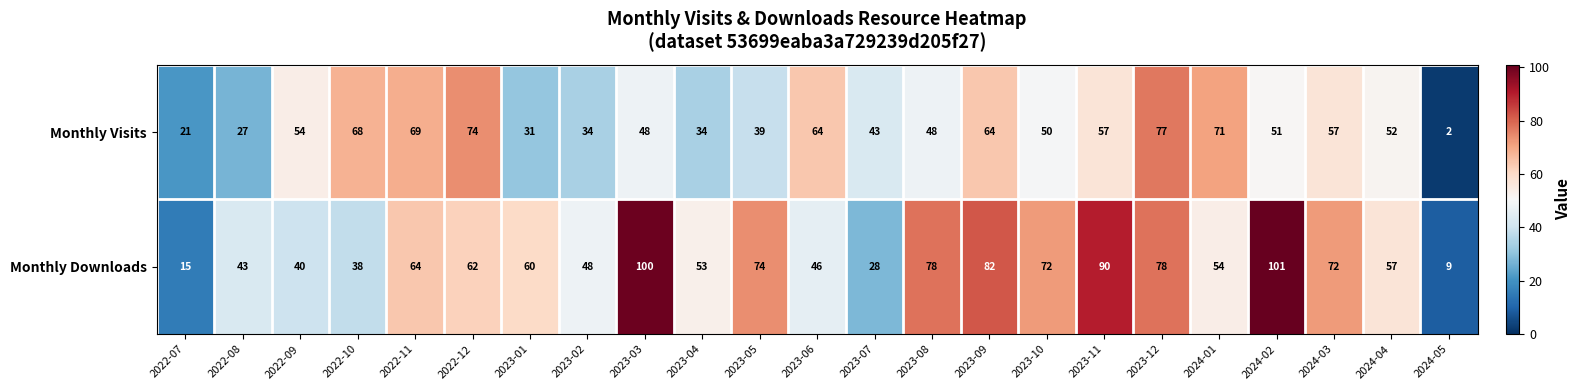

Which series has the largest total across all categories?

Monthly Downloads